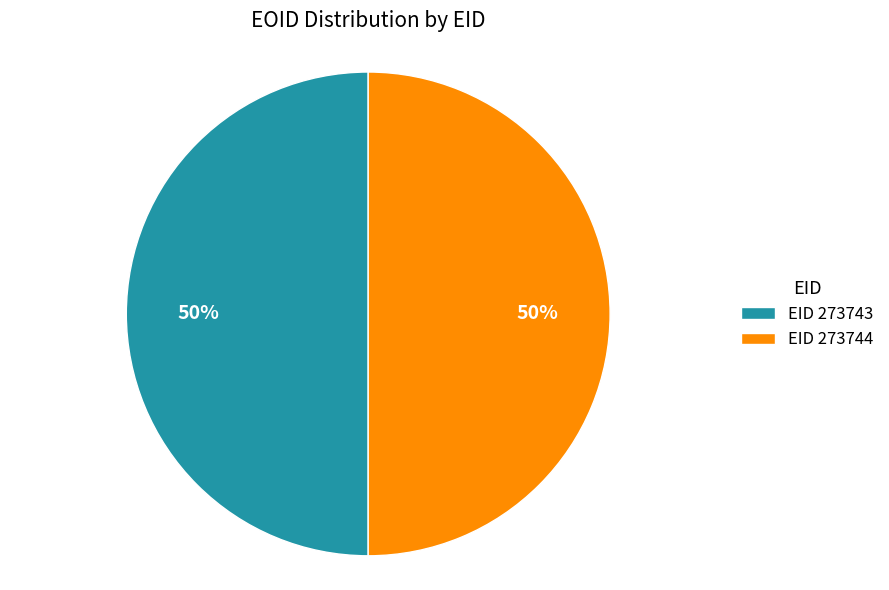

To the nearest percent, what is the combined percentage of EID 273743 and EID 273744?

100%